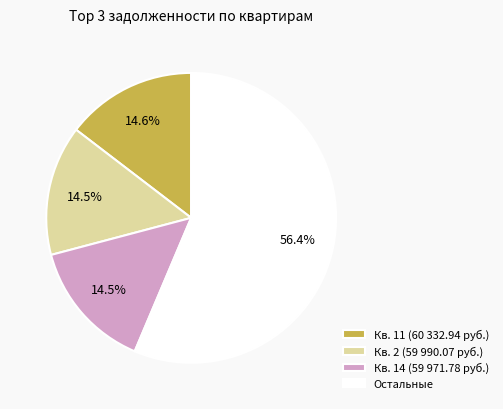

How many slices are in this pie chart?

4